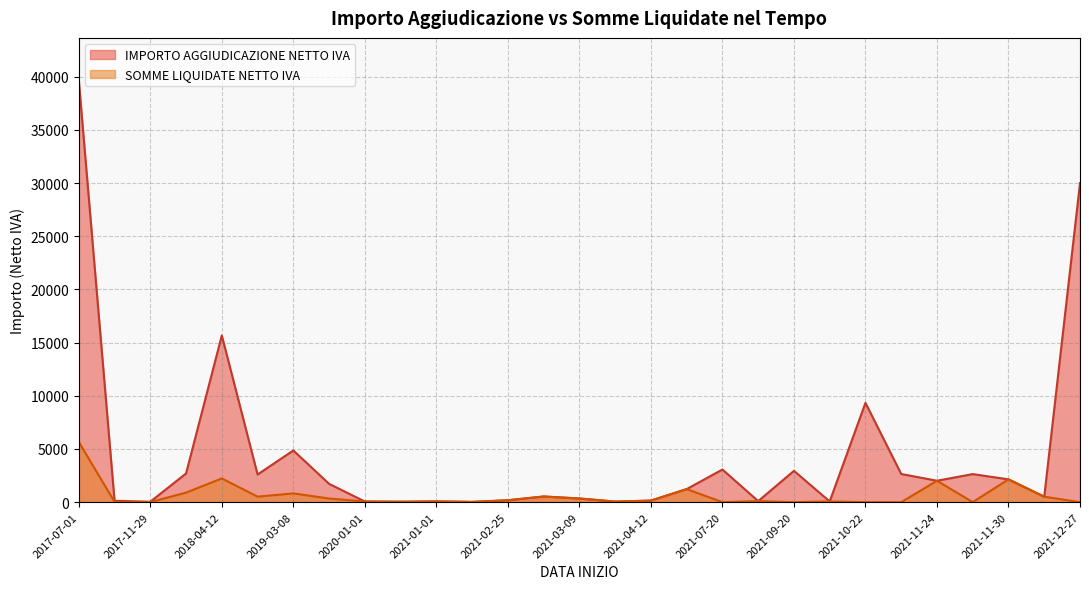

At 2021-02-25, list the series in order from smallest to largest.

SOMME LIQUIDATE NETTO IVA, IMPORTO AGGIUDICAZIONE NETTO IVA